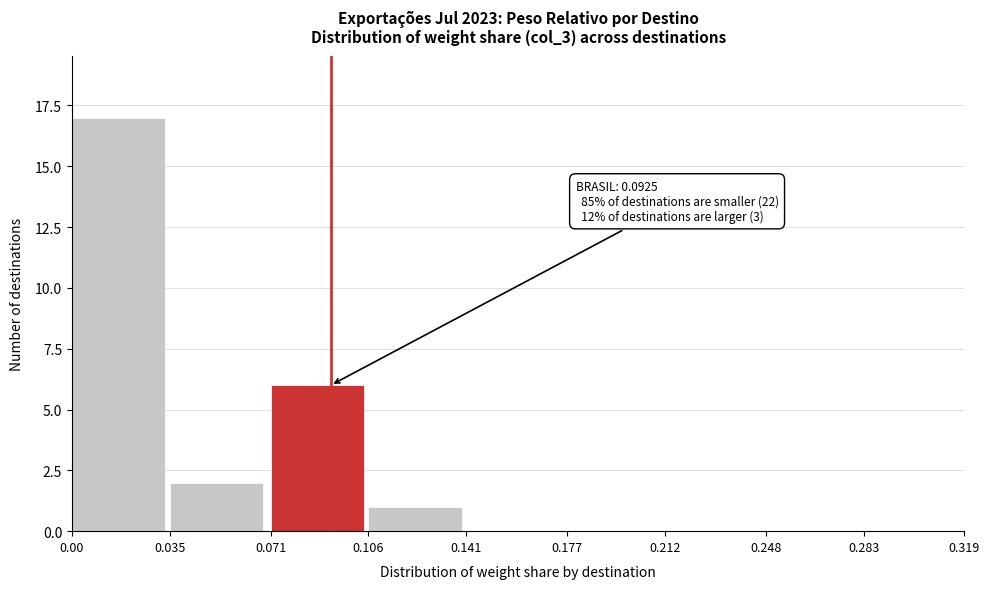

Which range on the x-axis has the tallest bar?

0.00 to 0.035